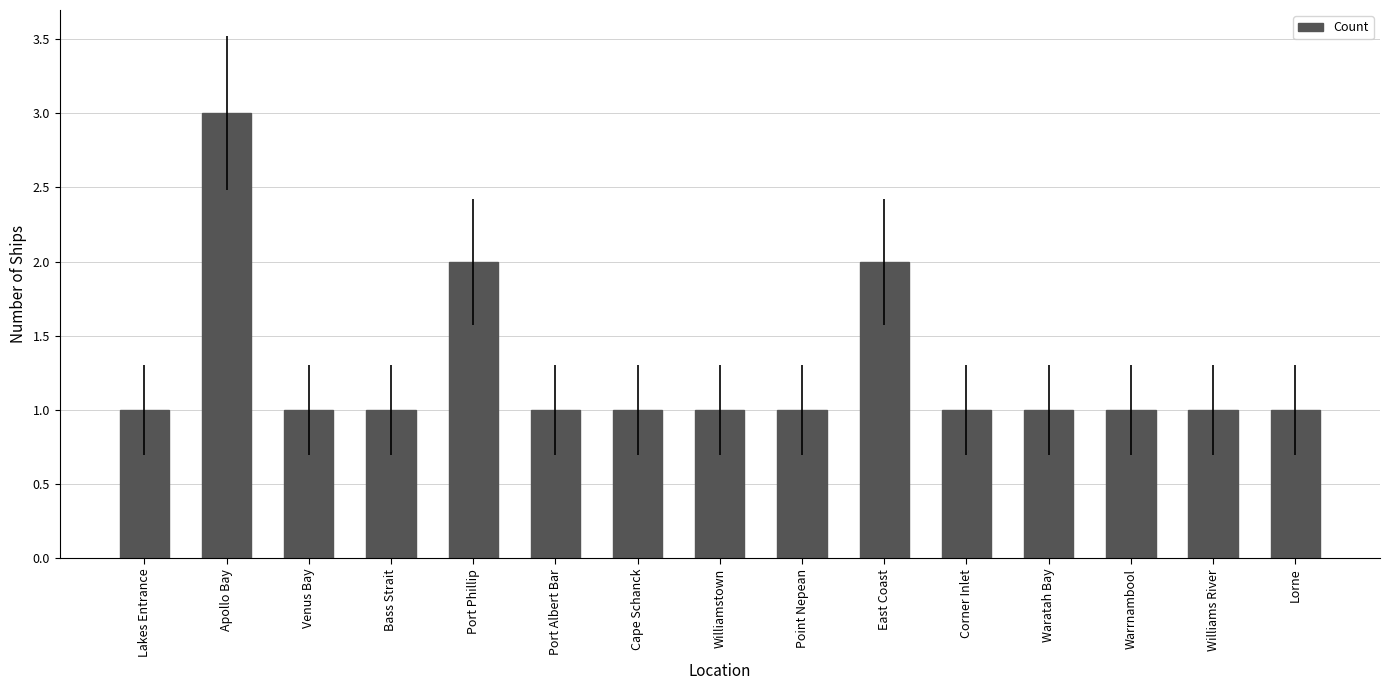

What is the average value?

1